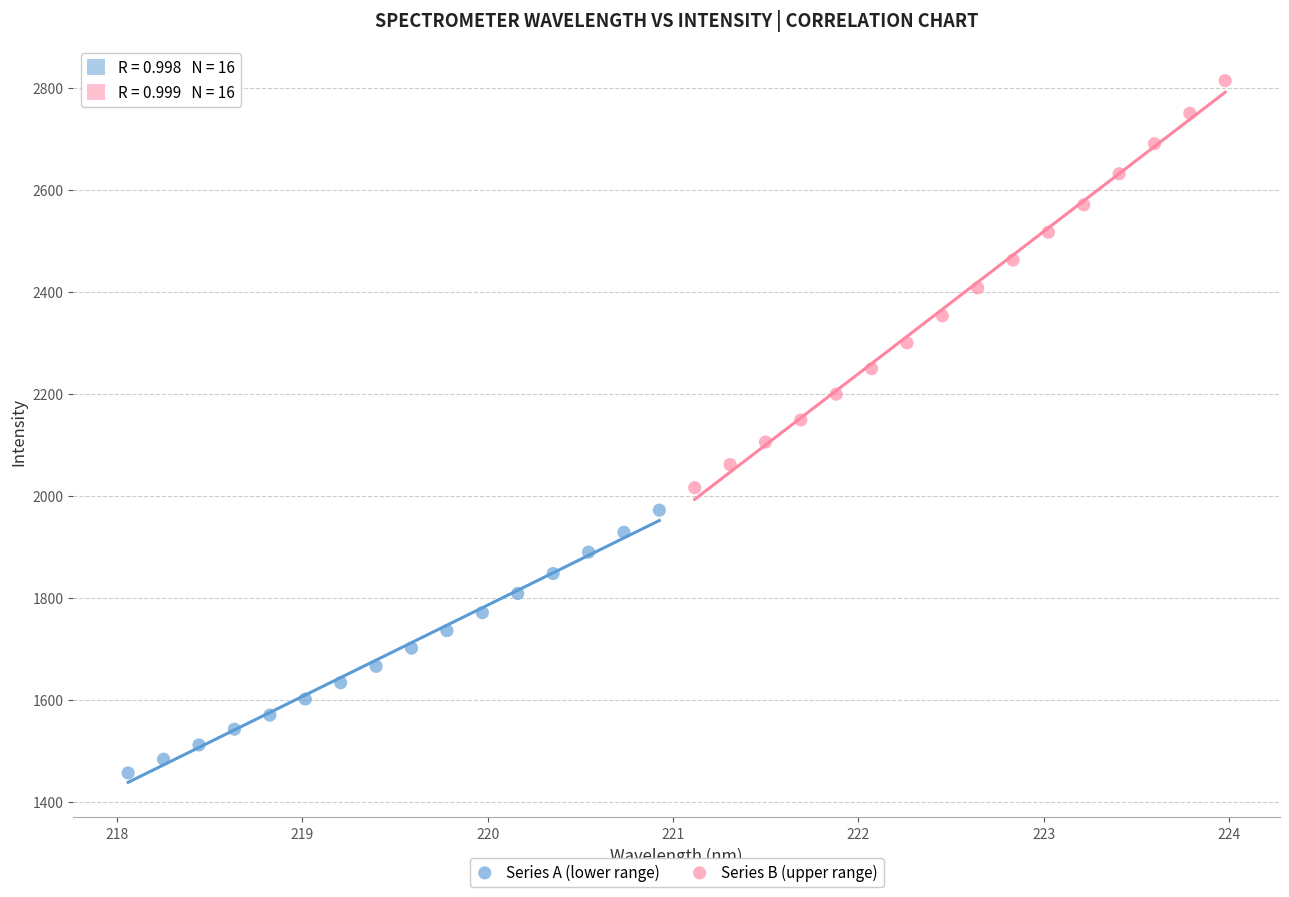

Which series contains the highest Y value?

Series B (upper range)